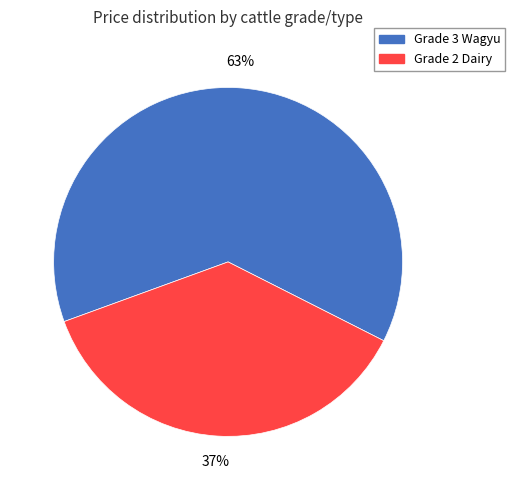

To the nearest percent, what is the average slice percentage?

50%